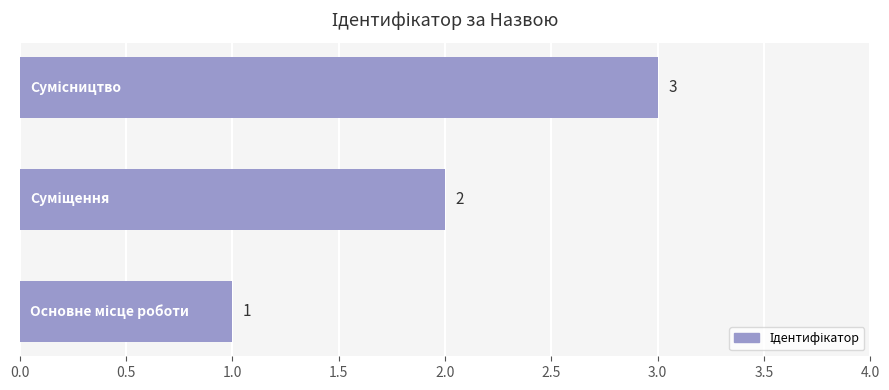

What is the sum of all values?

6